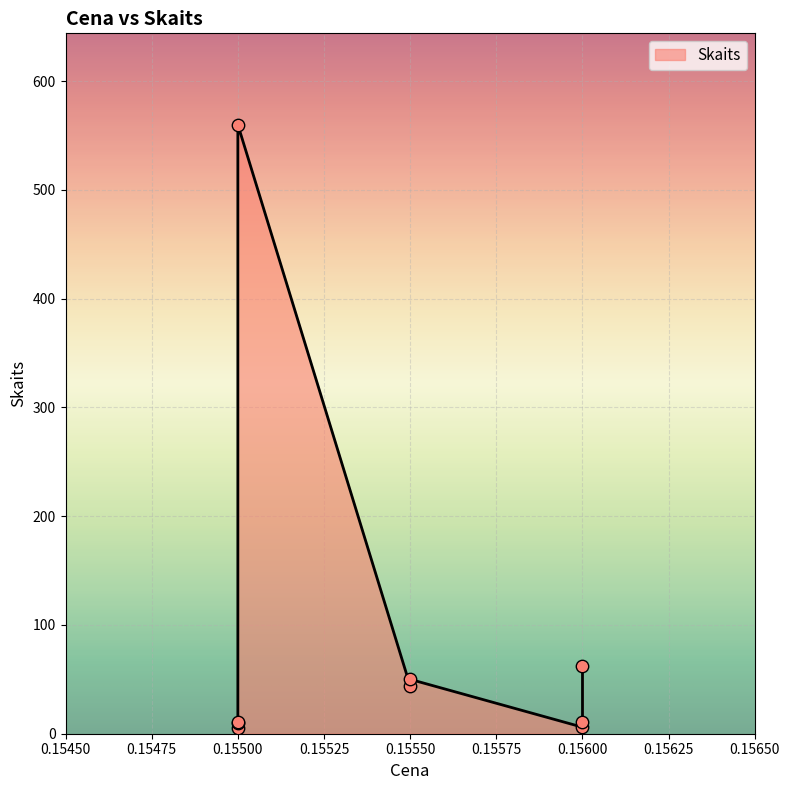

Approximately how many times larger is the value at 0.155 compared to 0.155?

1.1